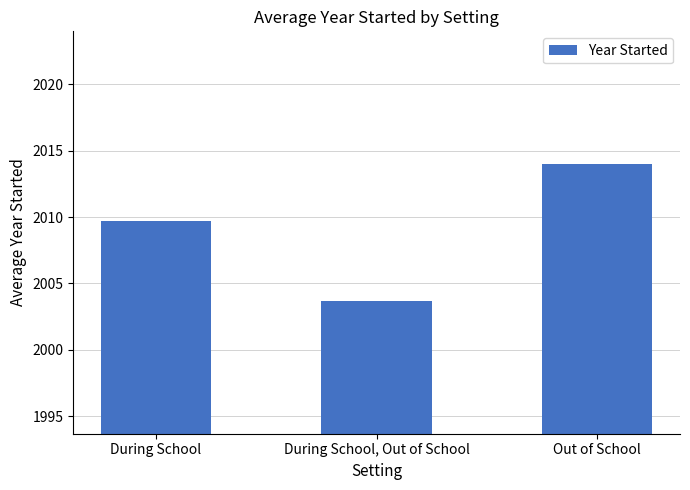

True or false: the data shows 1369.1 at Out of School.

False